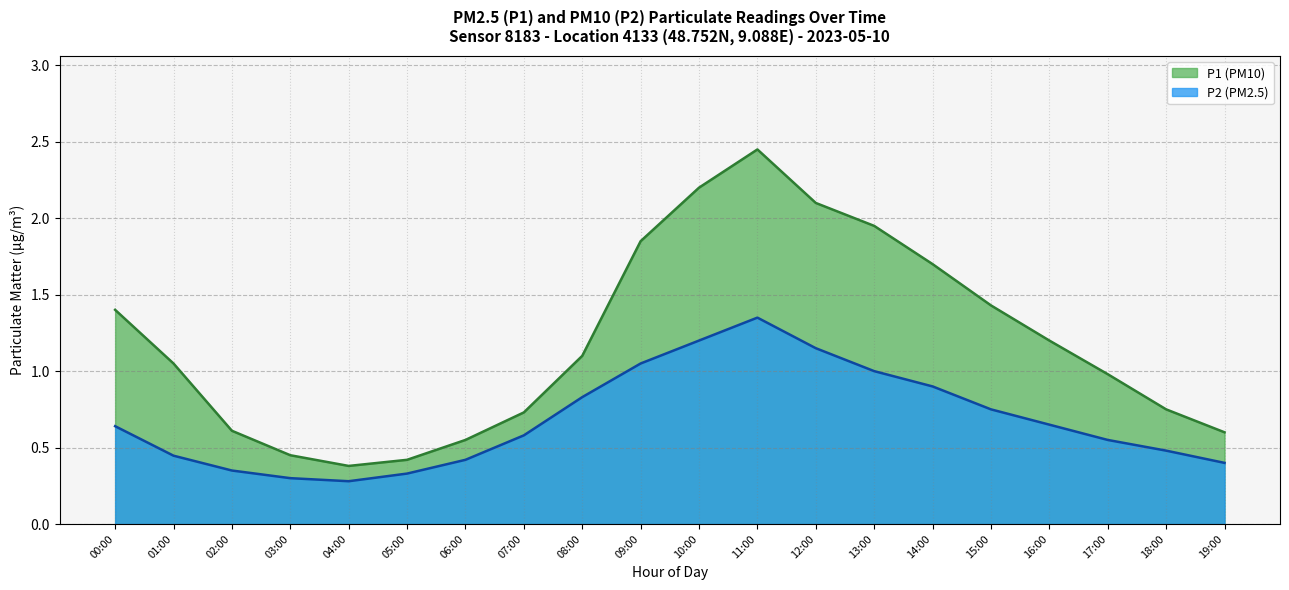

What is the label of the 15th point from the right?

05:00